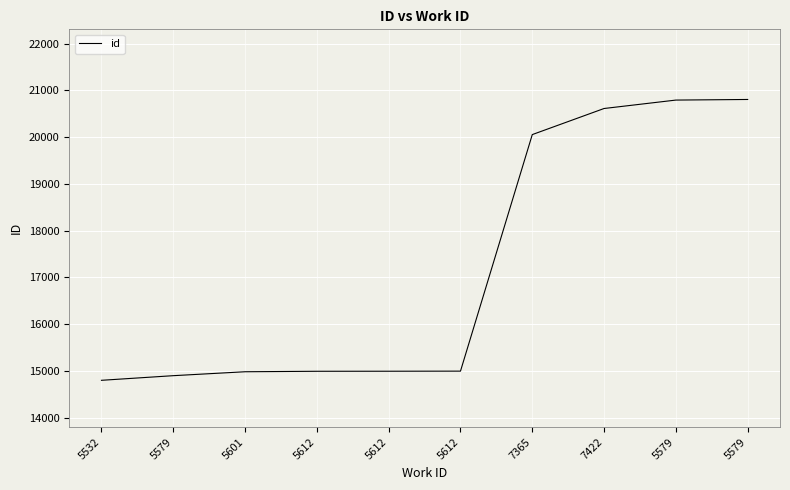

What is the ratio of the value at 5579 to the value at 5579?

1.4